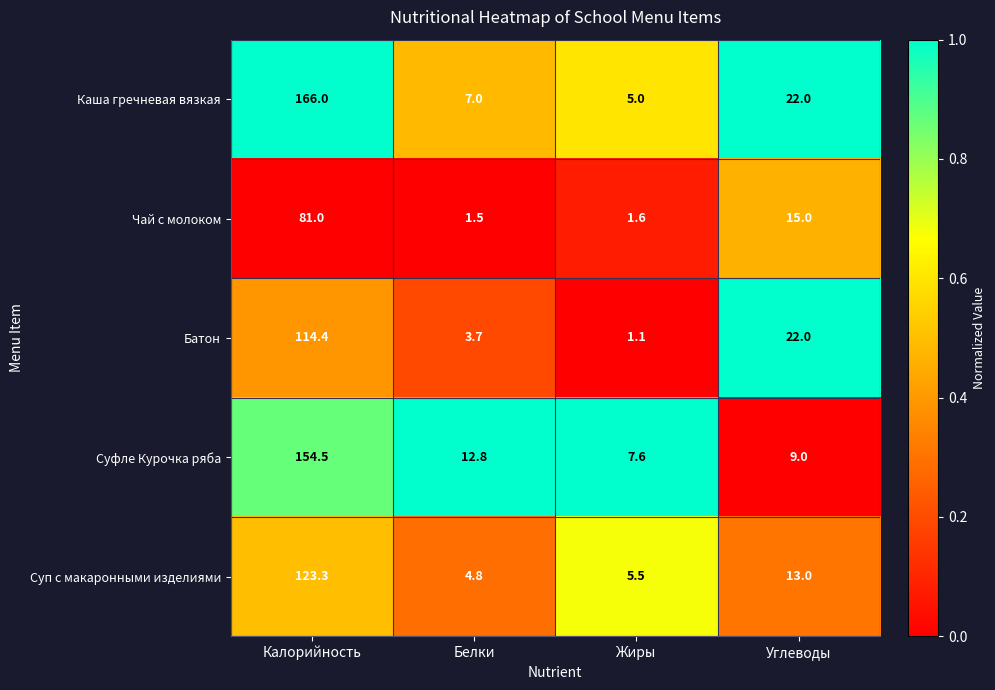

At which category is the sum across all series the highest?

Калорийность